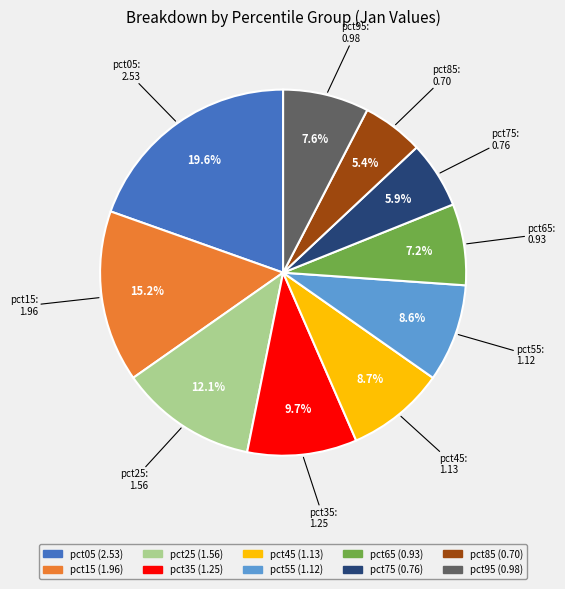

To the nearest percent, what is the combined percentage of pct65 and pct85?

13%